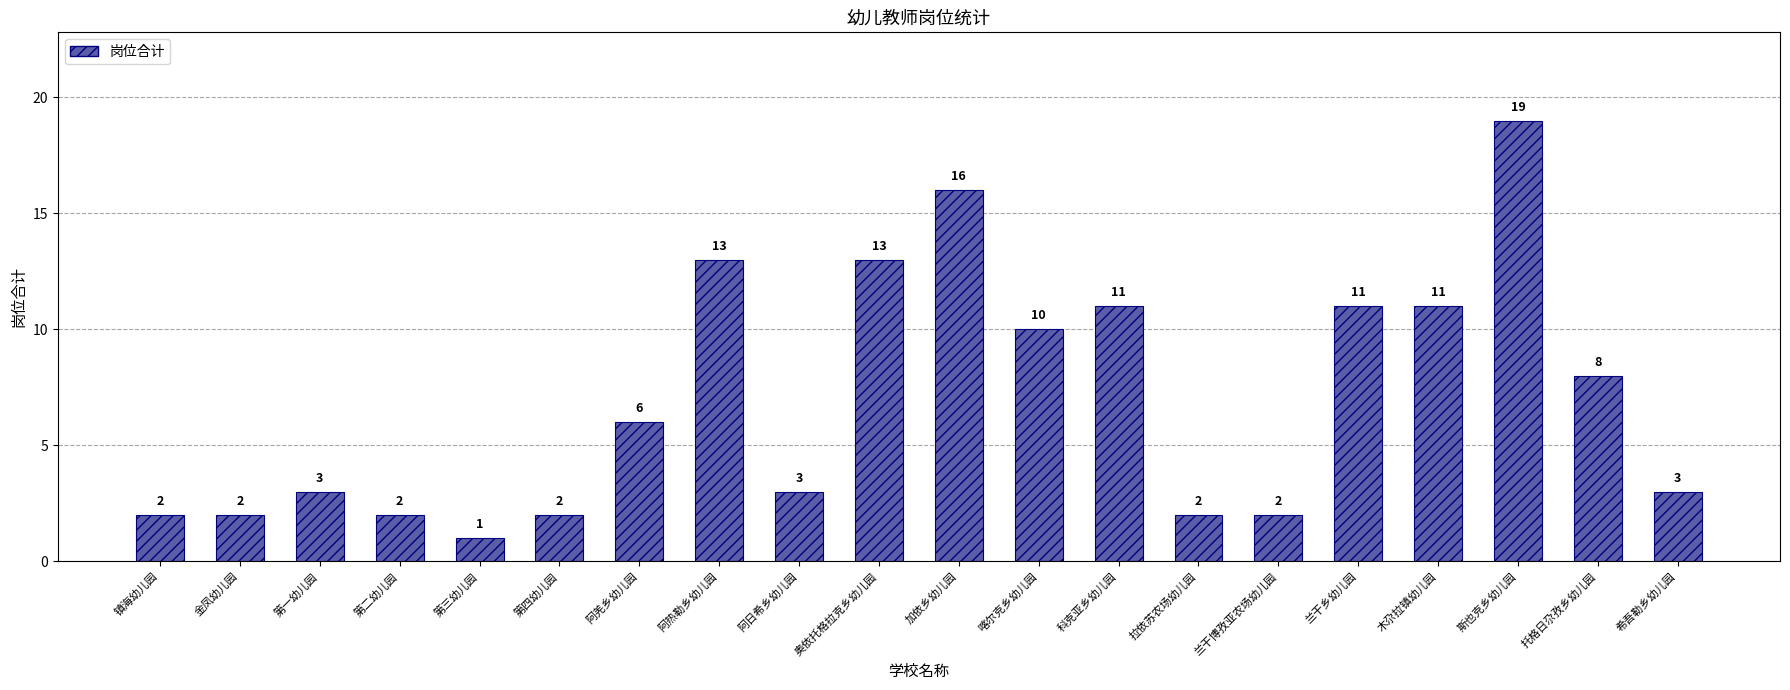

How many data points are less than 6?

10